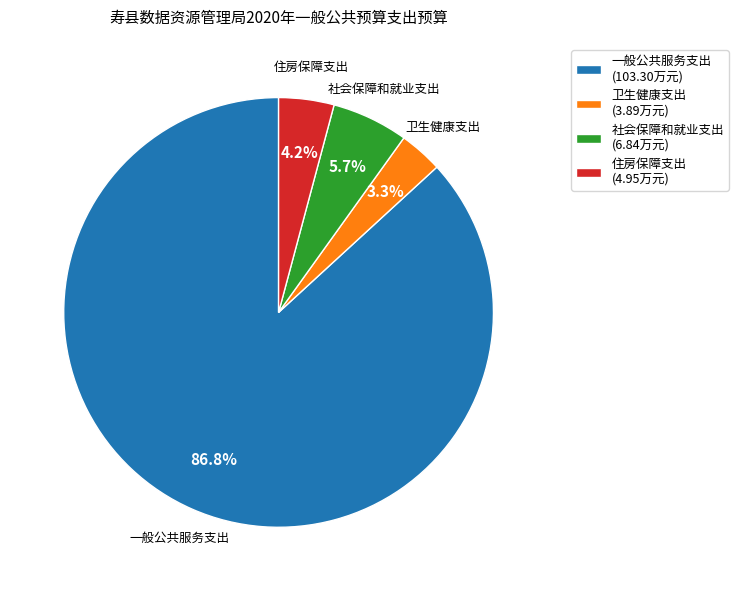

The 一般公共服务支出 slice represents 80% of the pie. True or false?

False